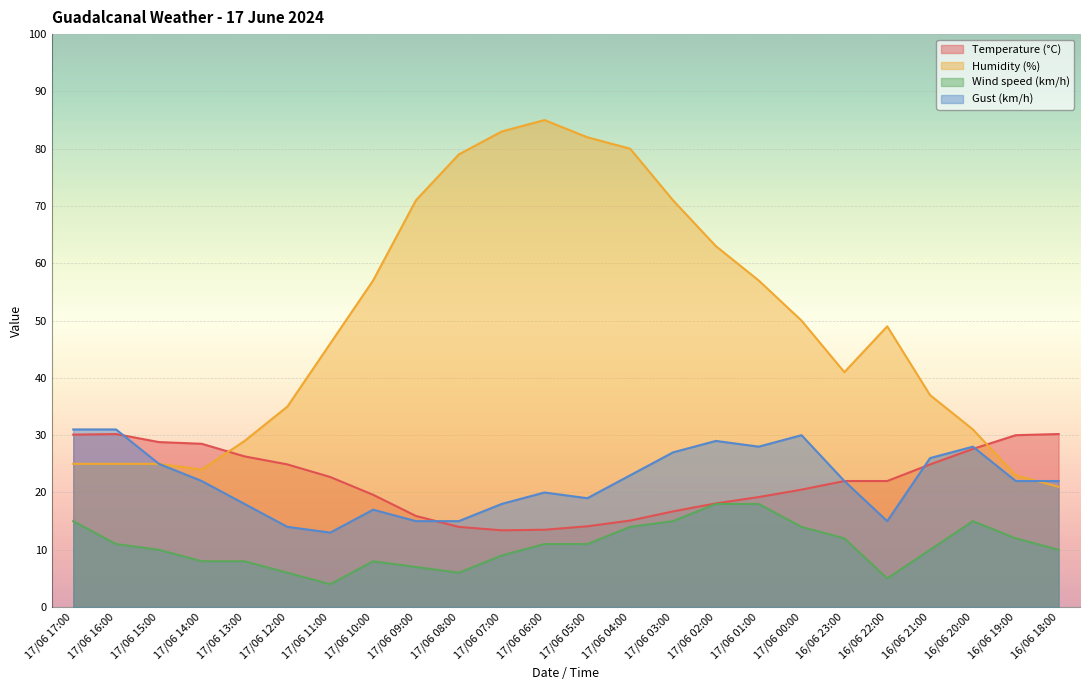

How many values in the Humidity (%) series exceed 49?

11